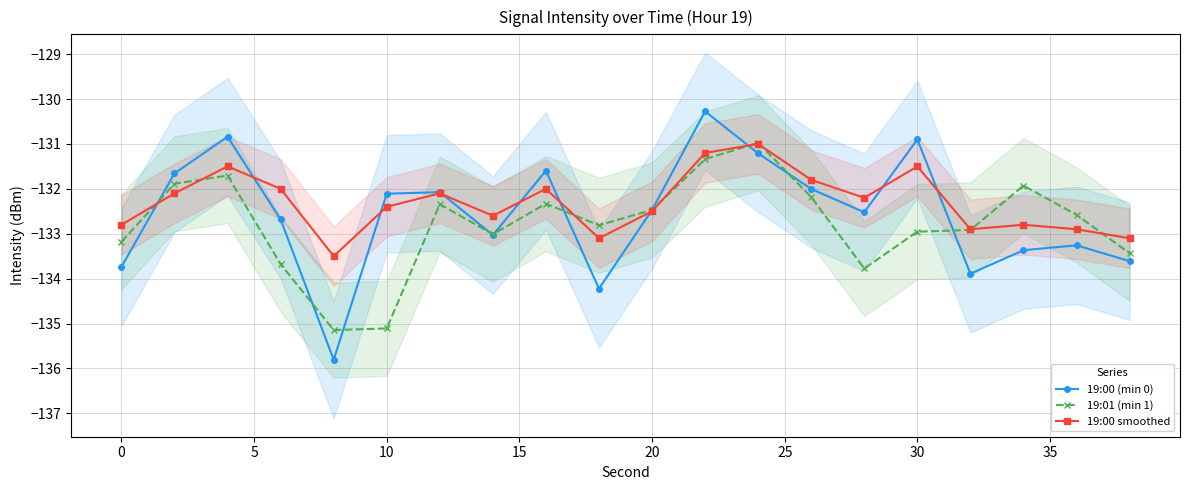

What is the highest value of the 19:01 (min 1) series?

-131.0